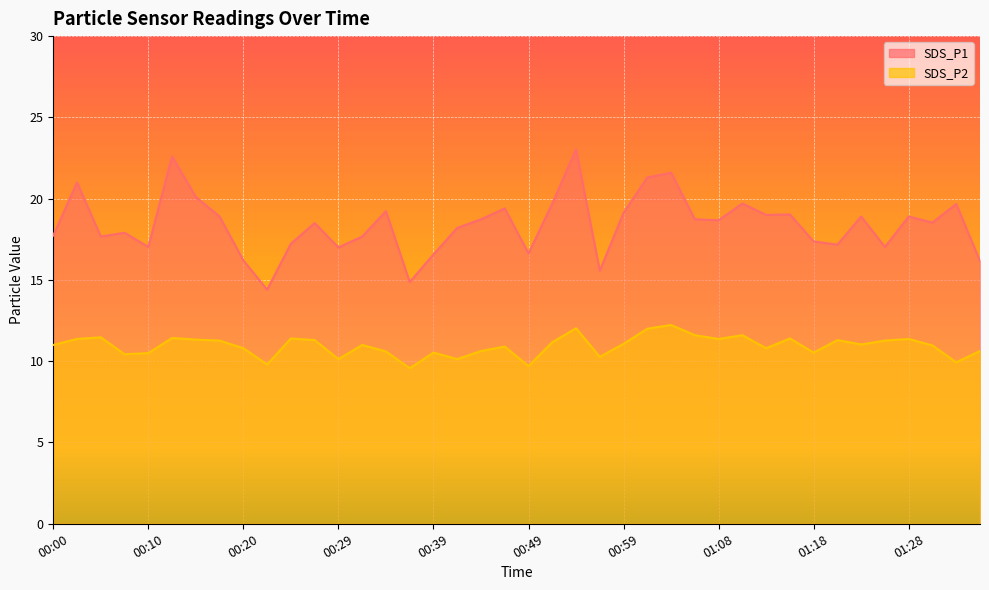

Does the chart display data point markers on the line(s)?

No